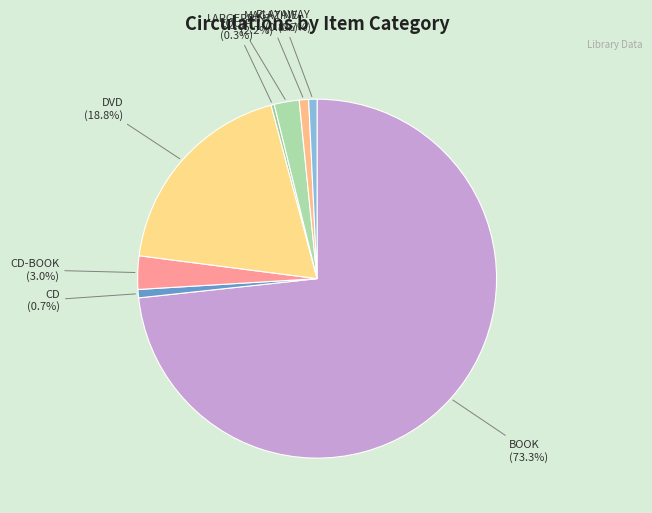

Between BOOK and EQUIP, which is larger?

BOOK